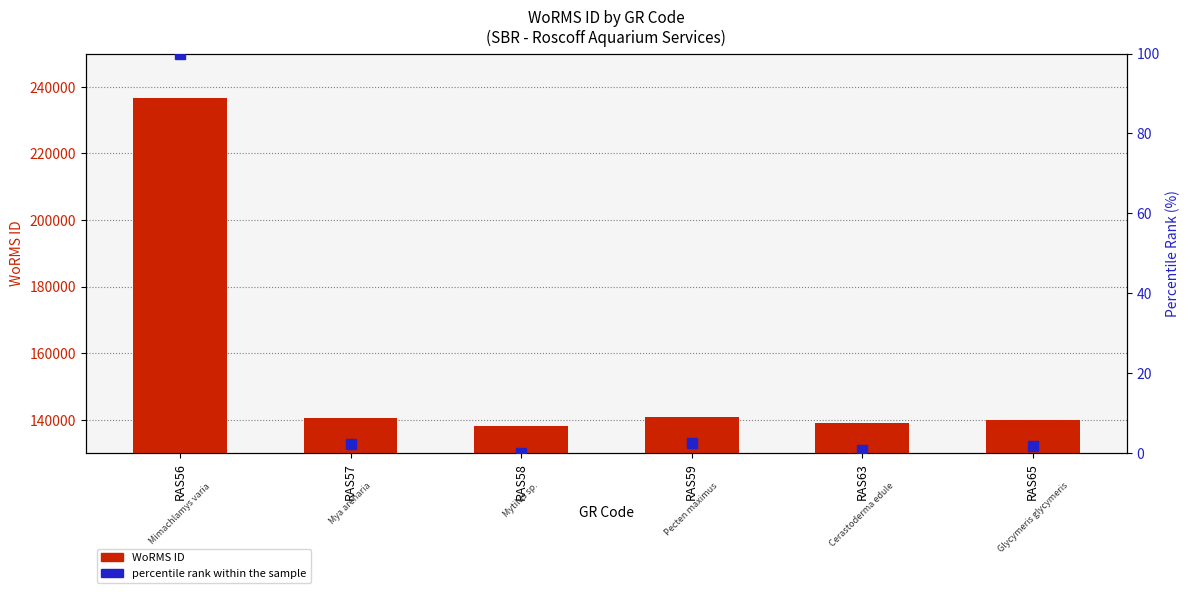

Which has a higher value, RAS65 or RAS57?

RAS57